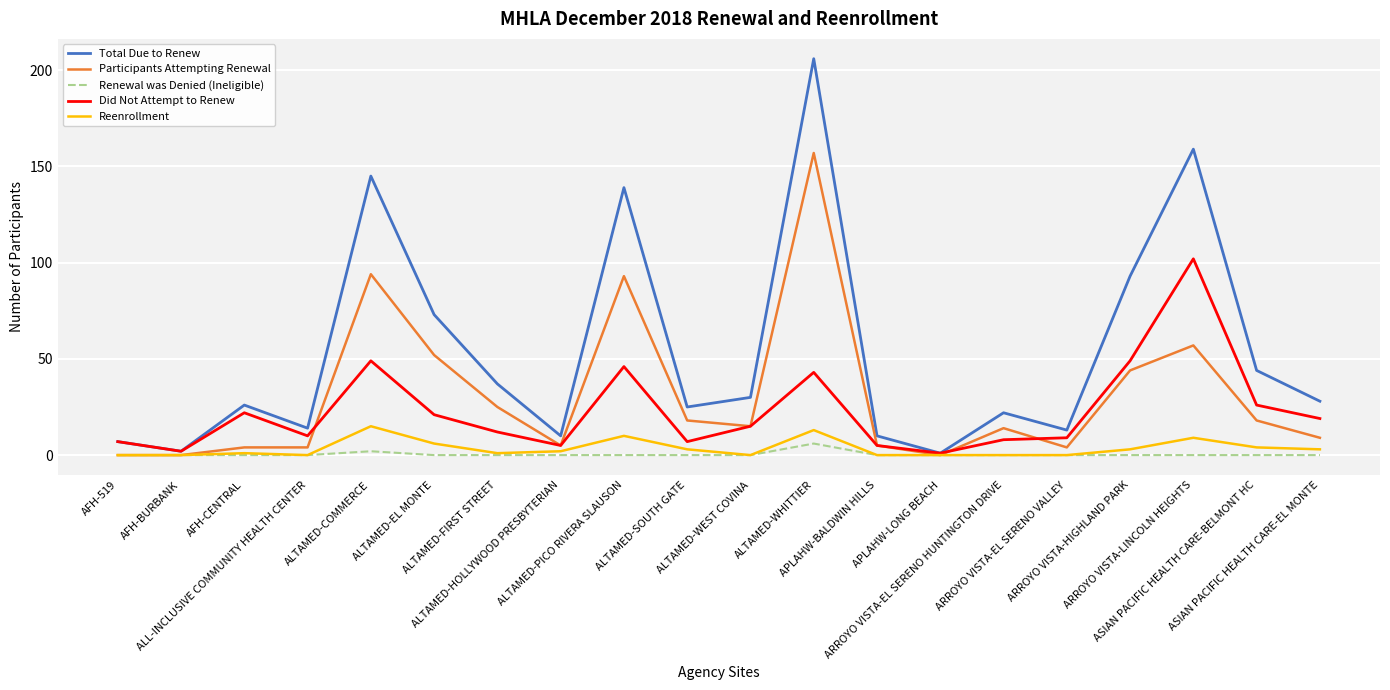

What is the average value of the Did Not Attempt to Renew series?

23